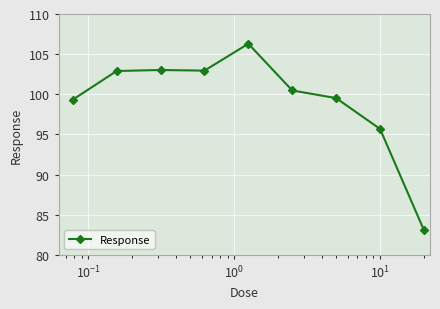

Count the number of data series in this chart.

1